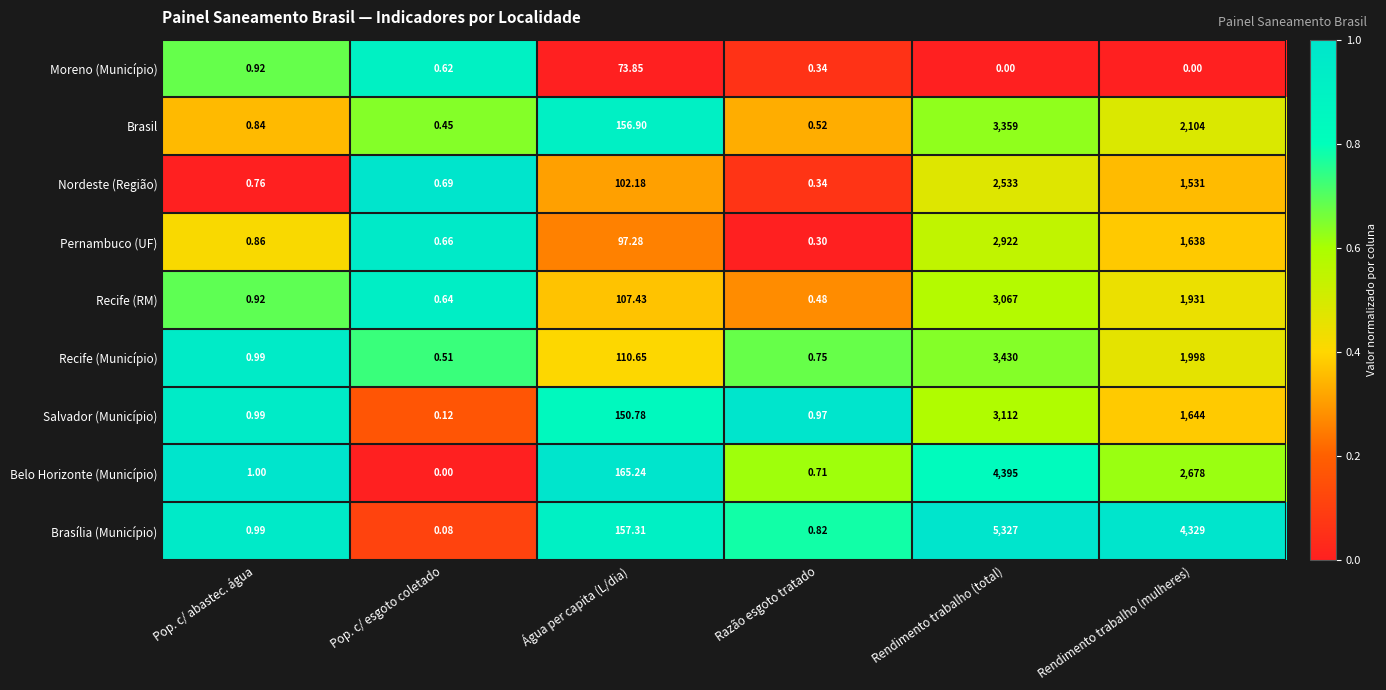

Where does the Nordeste (Região) series first go above 102?

Água per capita (L/dia)